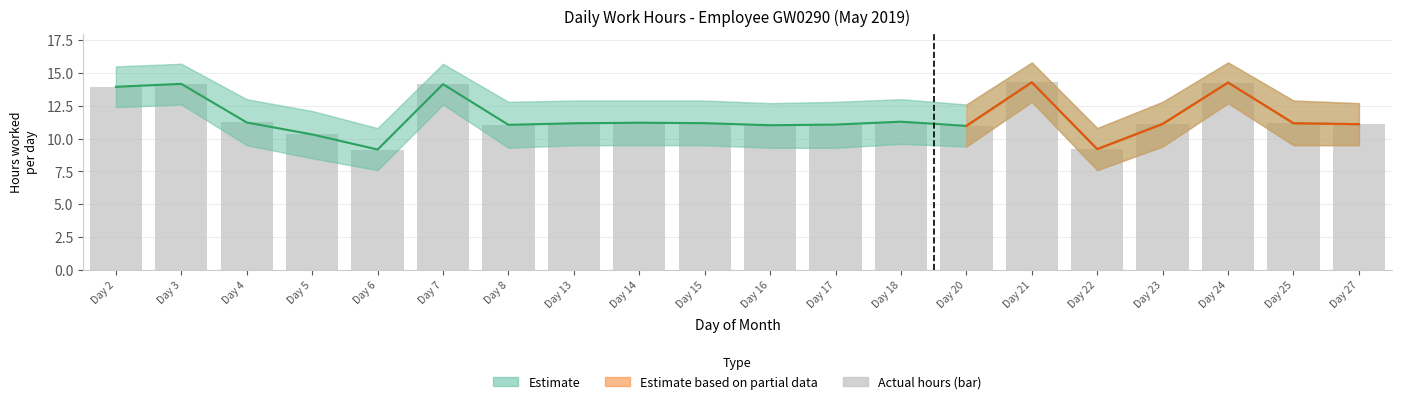

At which label is Upper Band closest to 11?

Day 16